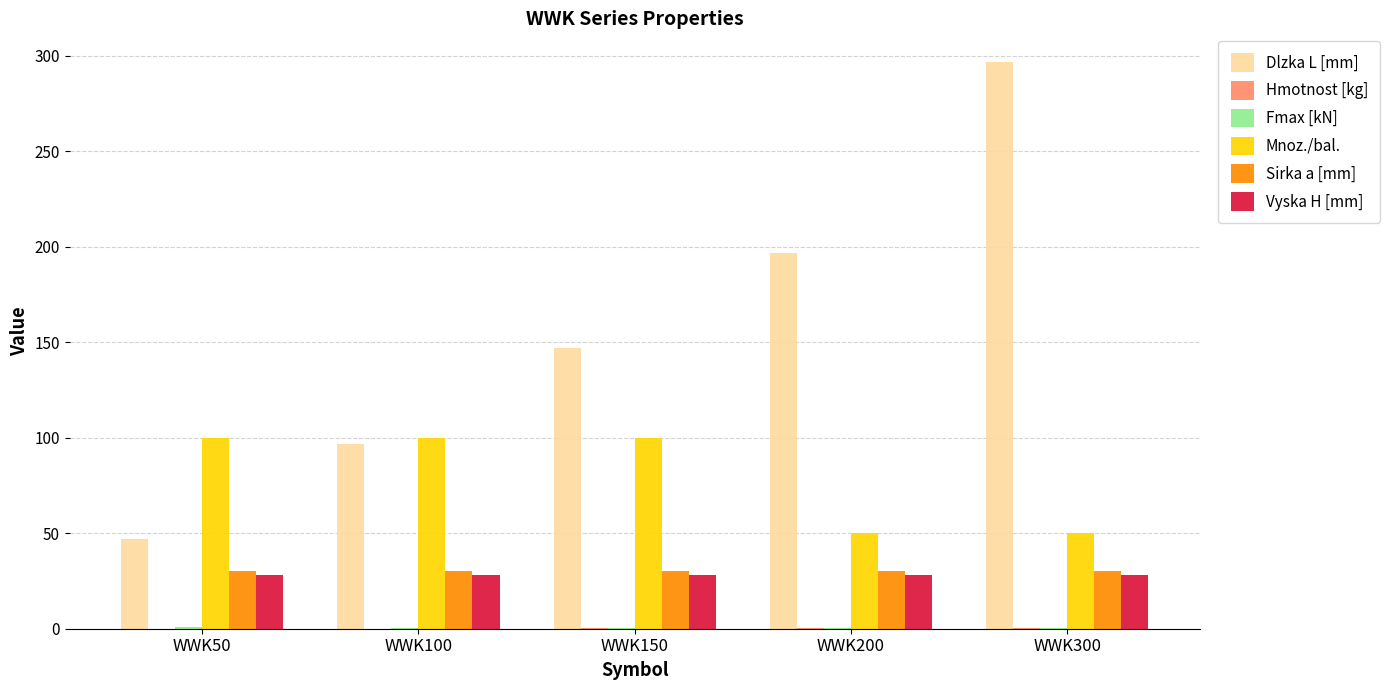

Is it true that Sirka a [mm] equals 30.0 at WWK200?

True